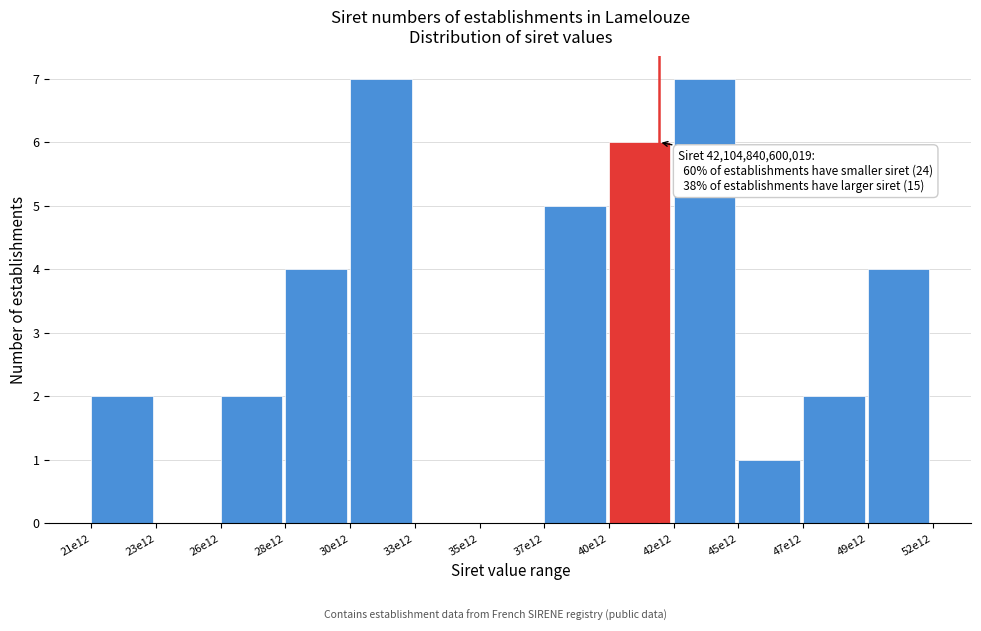

Reading right to left, list all the values displayed in this chart.

49e12=4	47e12=2	45e12=1	42e12=7	40e12=6	37e12=5	35e12=0	33e12=0	30e12=7	28e12=4	26e12=2	23e12=0	21e12=2